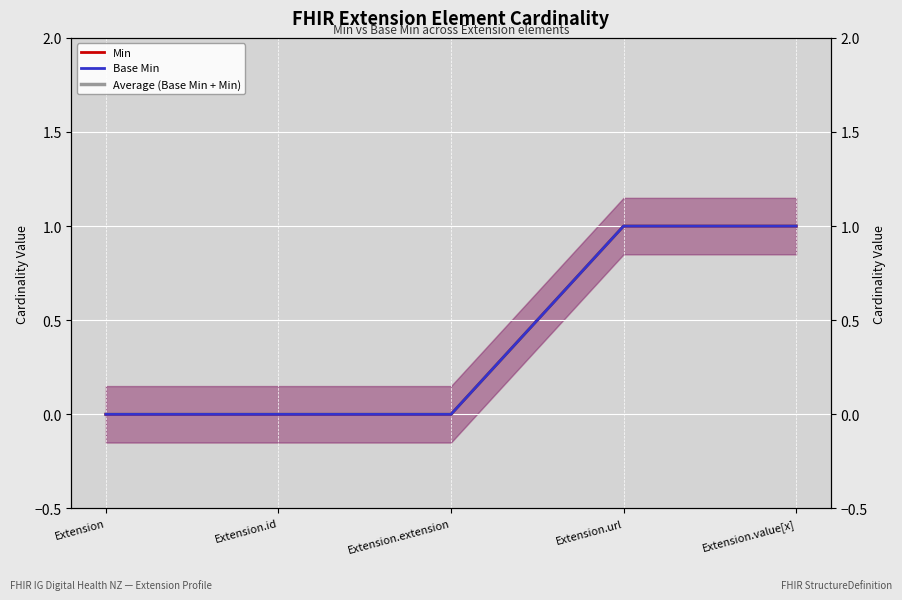

True or false: Base Min has more than 0 points higher than both neighbors.

False